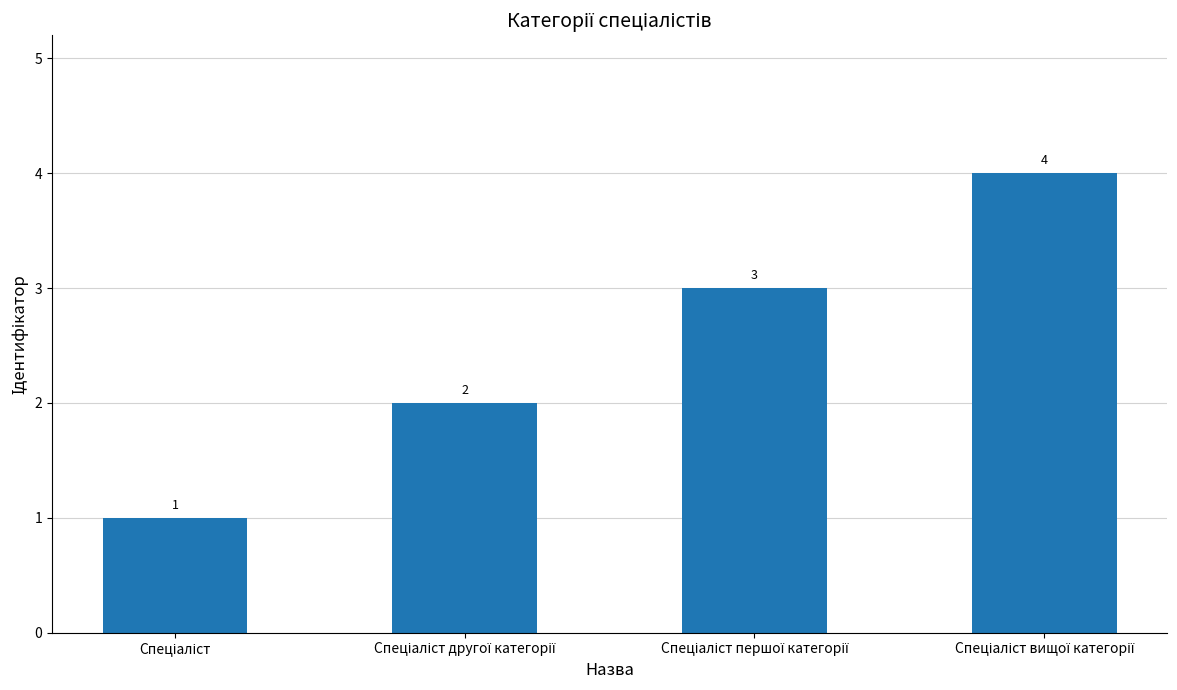

What is the greatest value displayed?

4